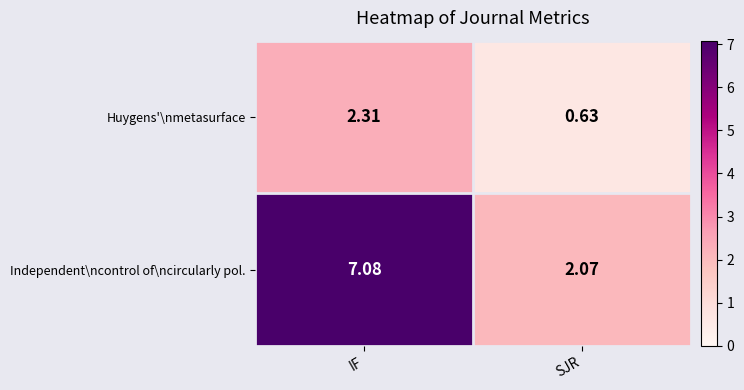

Rank the series at SJR from lowest to highest value.

Huygens'\nmetasurface, Independent\ncontrol of\ncircularly pol.